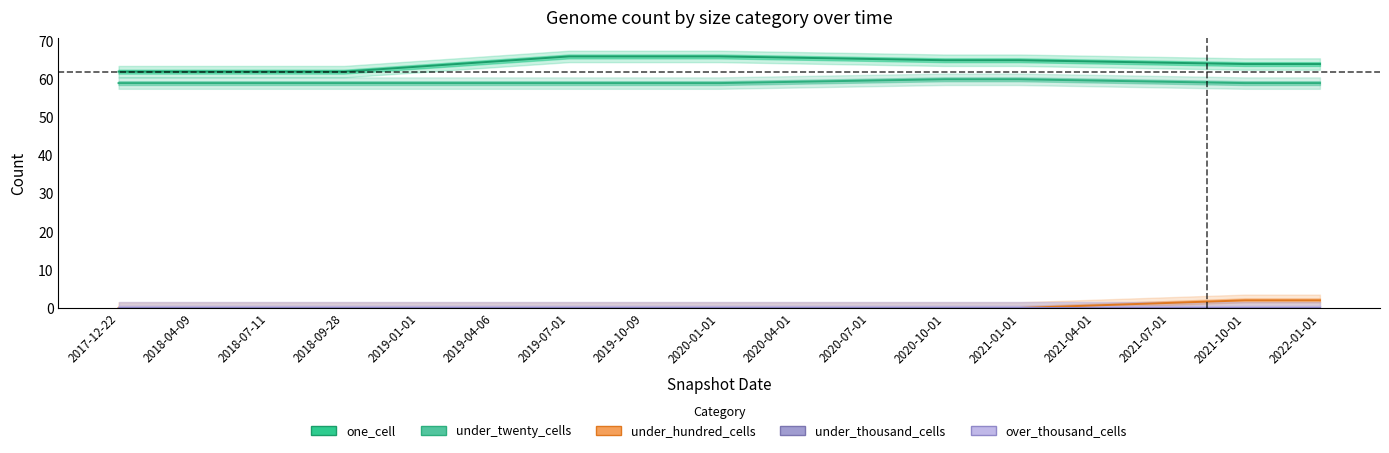

Reading left to right, extract all data points from this chart.

one_cell: 62	62	62	62	62	66	66	66	66	66	65	65	65	65	64	64	64
under_twenty_cells: 59	59	59	59	59	59	59	59	59	59	60	60	60	60	59	59	59
under_hundred_cells: 0	0	0	0	0	0	0	0	0	0	0	0	0	0	2	2	2
under_thousand_cells: 0	0	0	0	0	0	0	0	0	0	0	0	0	0	0	0	0
over_thousand_cells: 0	0	0	0	0	0	0	0	0	0	0	0	0	0	0	0	0